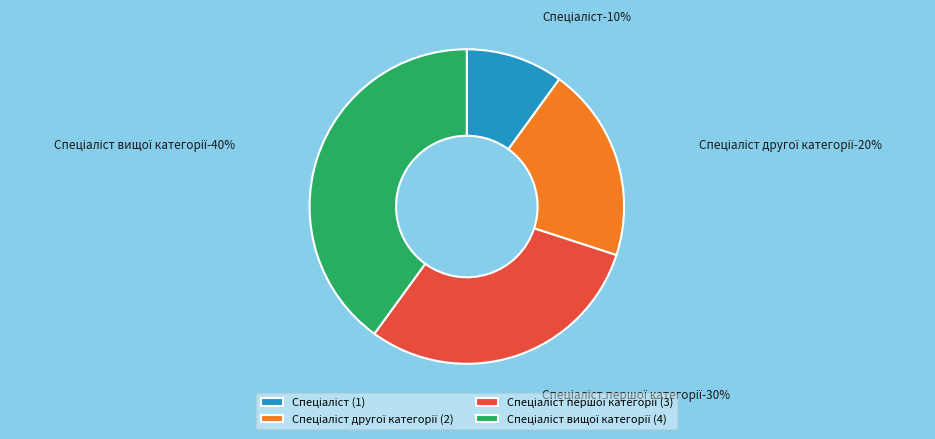

To the nearest percent, what percentage of the pie is Спеціаліст вищої категорії?

40%